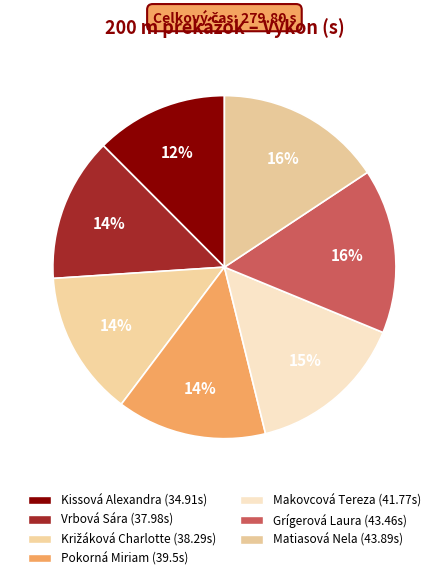

What is the change in value from Križáková Charlotte to Grígerová Laura?

+5.2